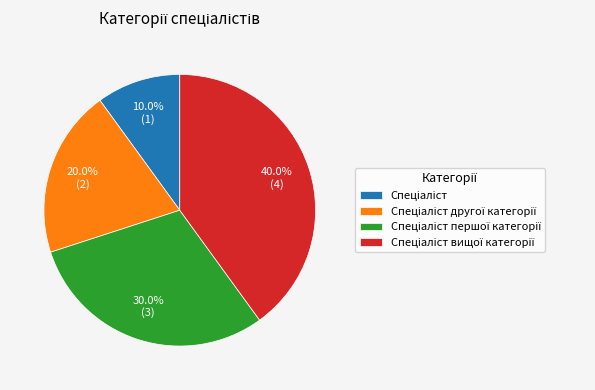

Does any single category account for the majority?

No